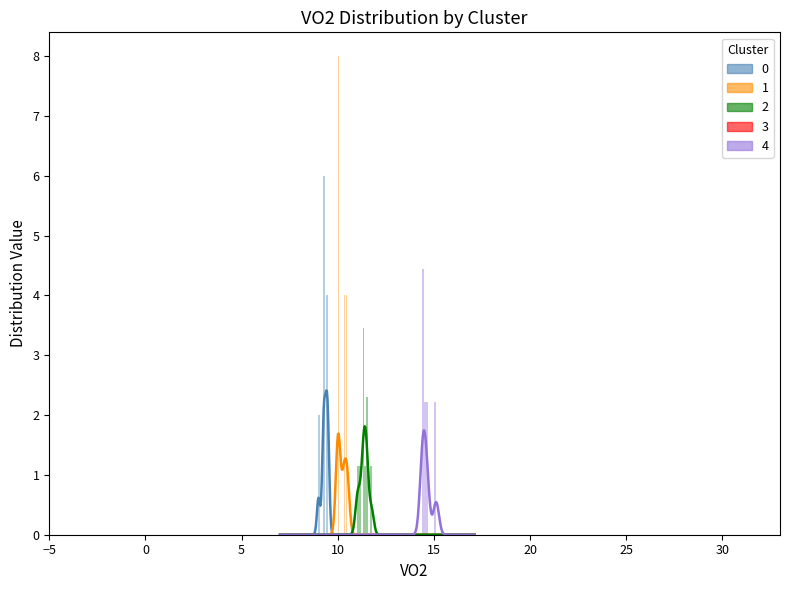

What is the sum of all values?

304.6